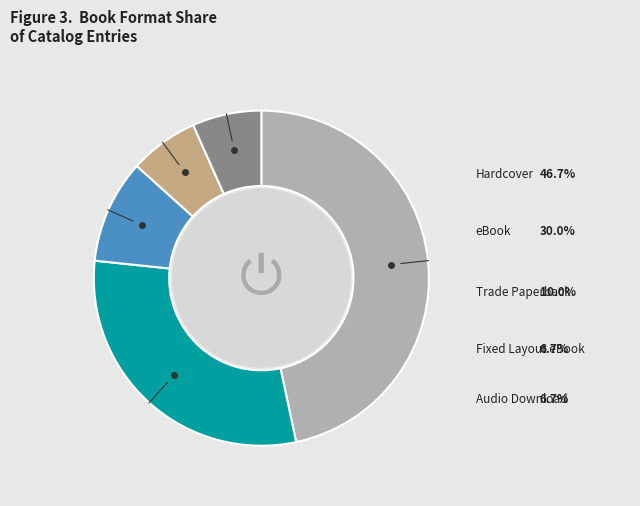

To the nearest percent, what portion does Hardcover represent?

47%